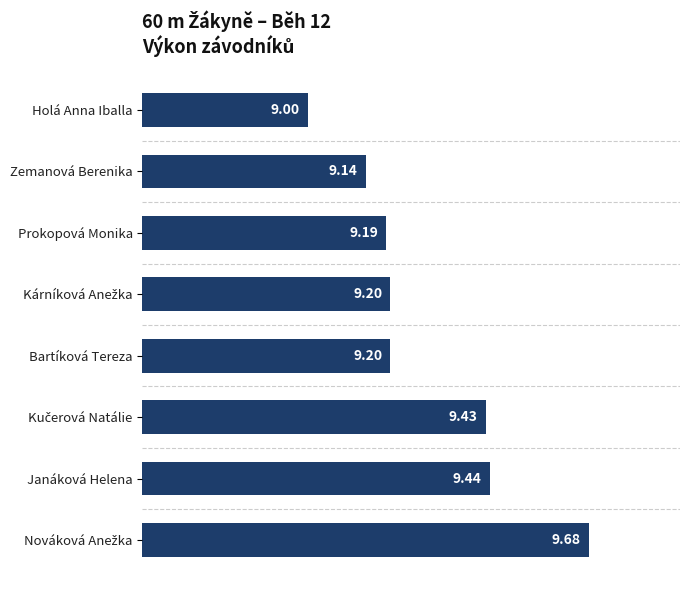

At which label is the value closest to 9?

Holá Anna Iballa